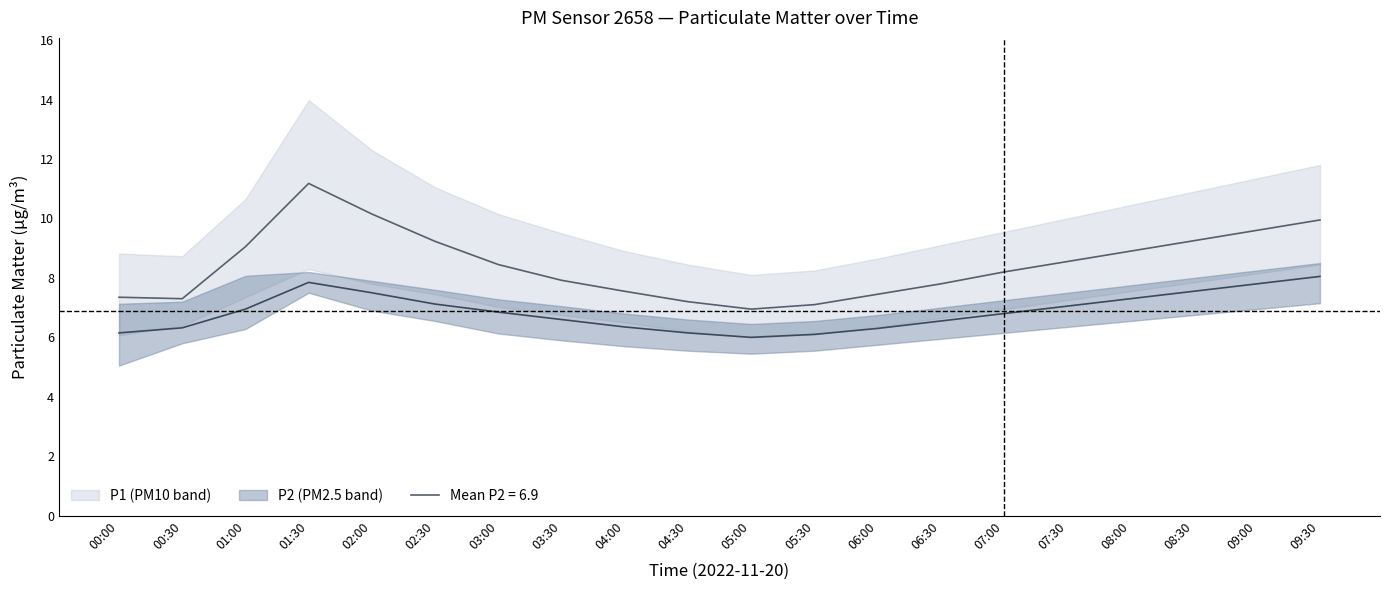

What is the lowest value of the P2 series?

6.0